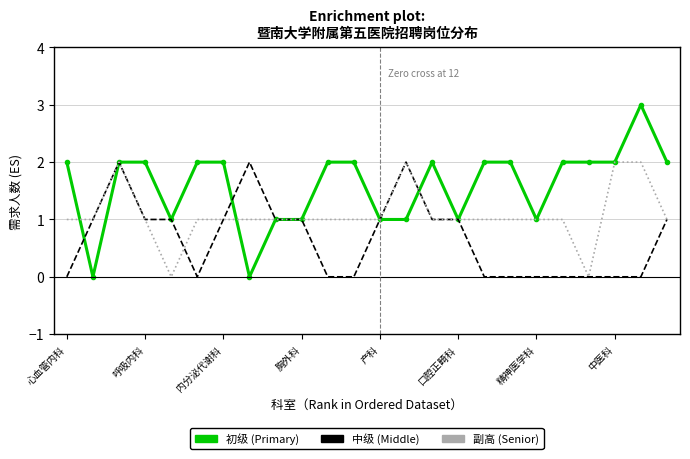

Is it true that 初级 equals 2 at 19?

True